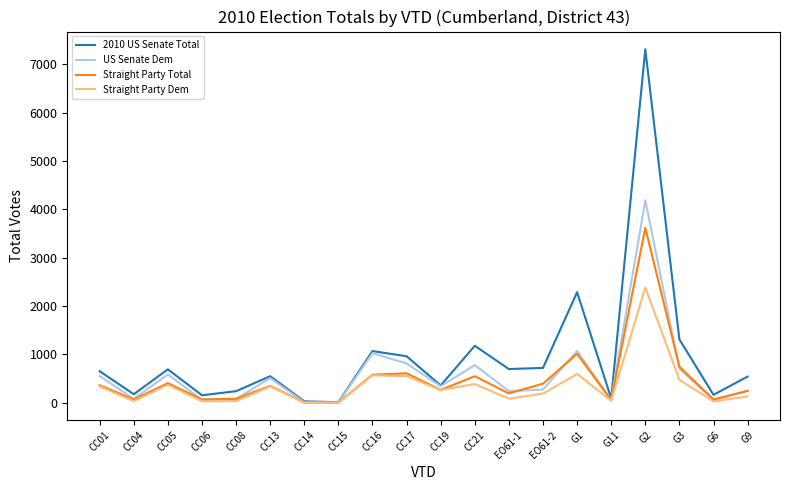

How many interior local valleys does the 2010 US Senate Total series have?

7